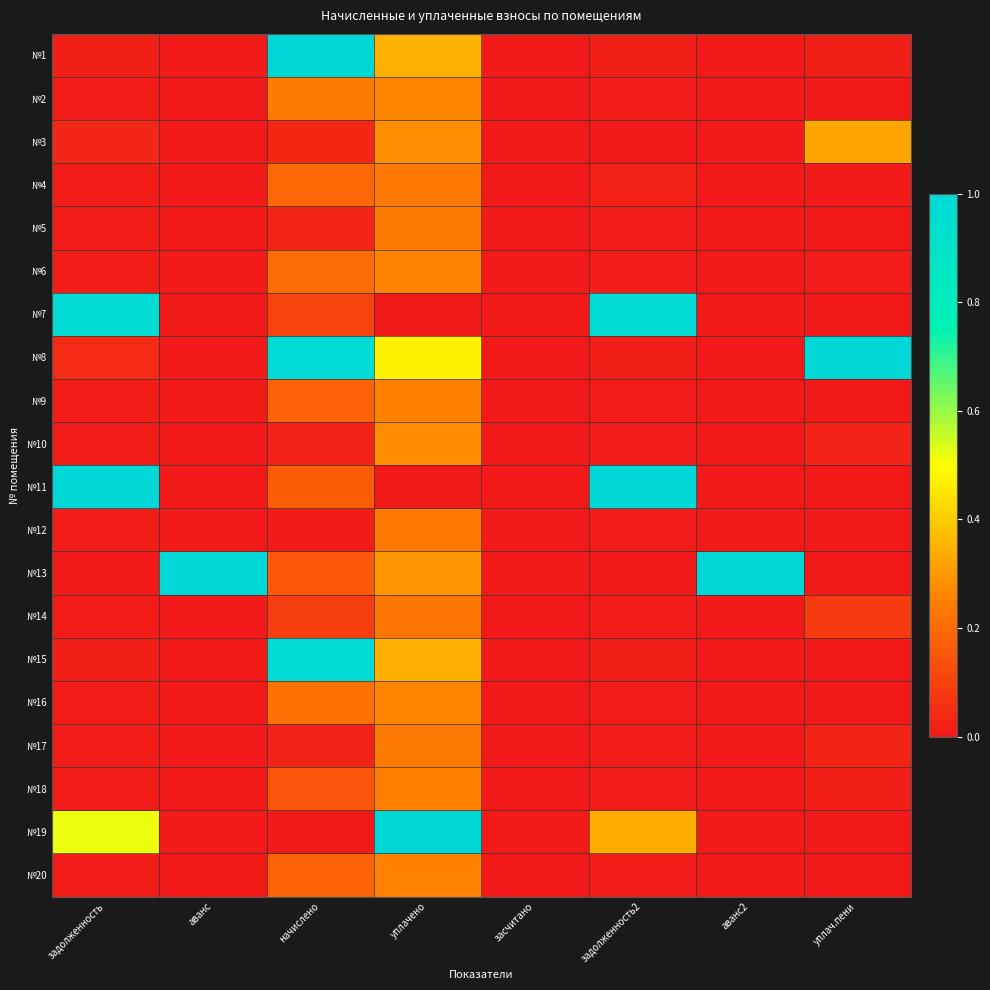

At which category does the chart reach its minimum across all series?

аванс